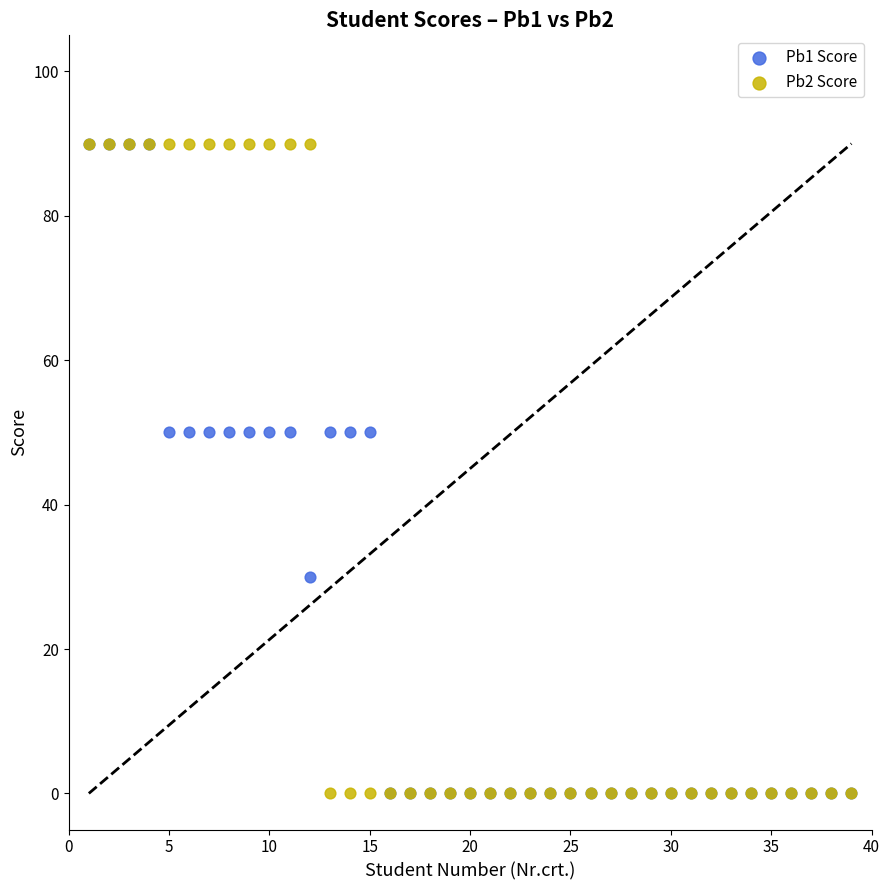

What are all the series names shown in the legend?

Pb1 Score, Pb2 Score